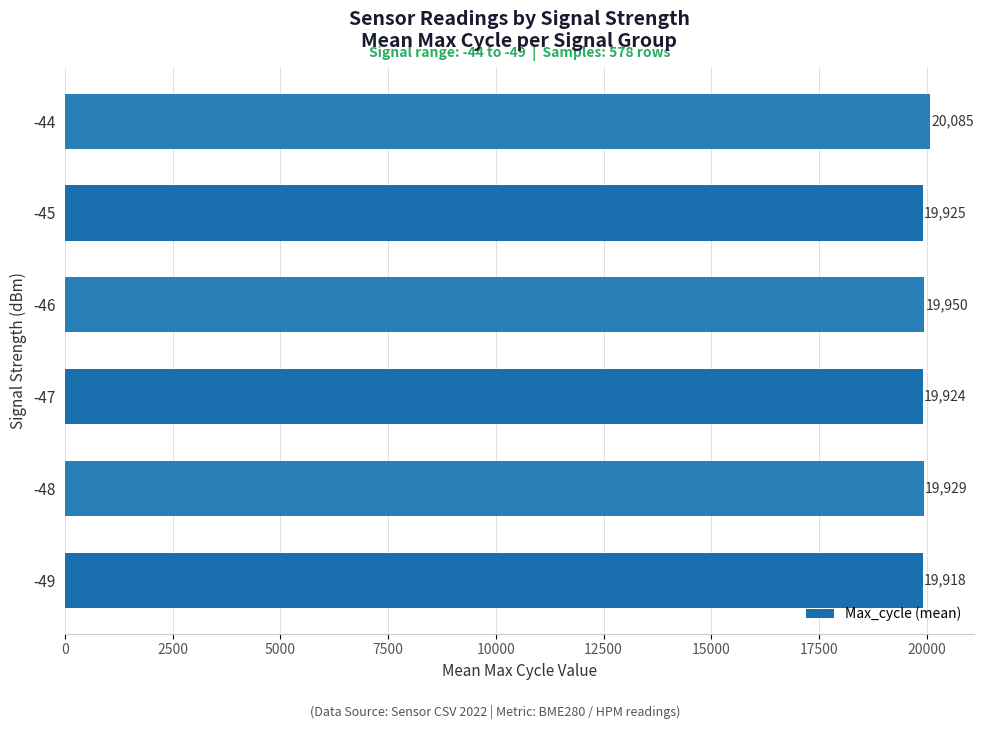

What is the sum of the values at -49 and -44?

40003.0